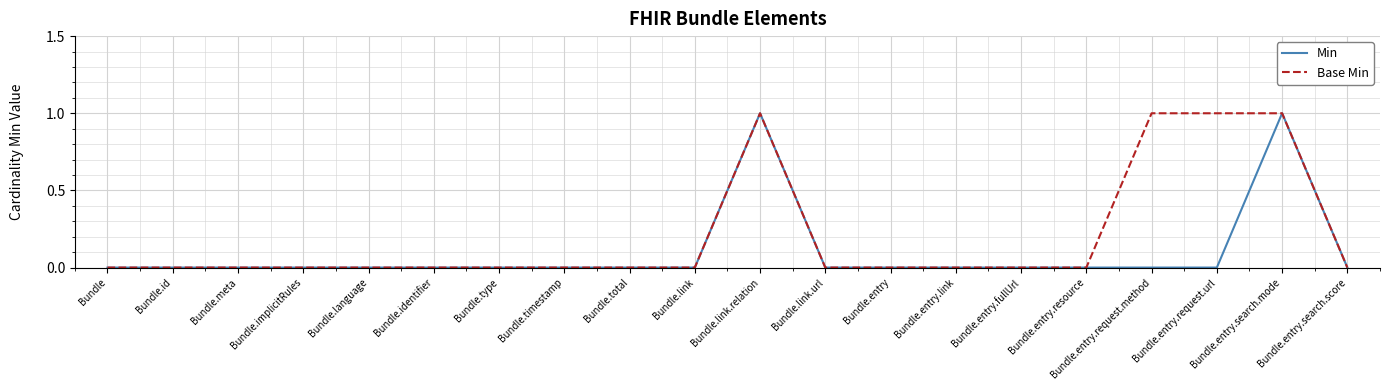

How many Base Min values are between 0 and 1?

20